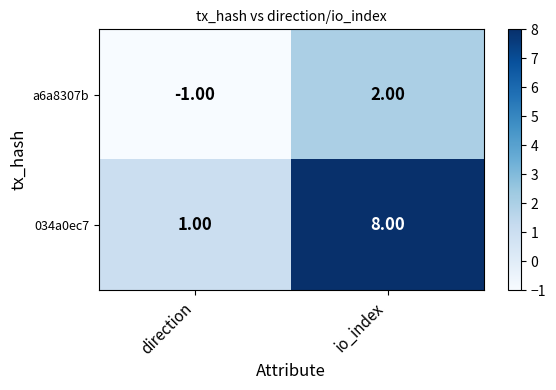

What is the greatest value displayed?

8